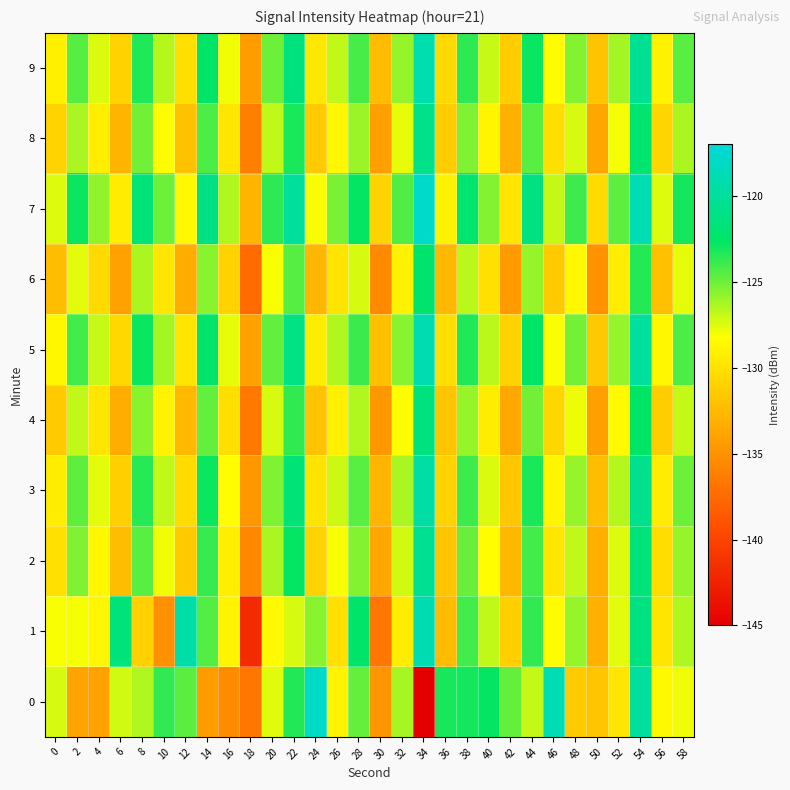

At which category does the chart reach its peak across all series?

34